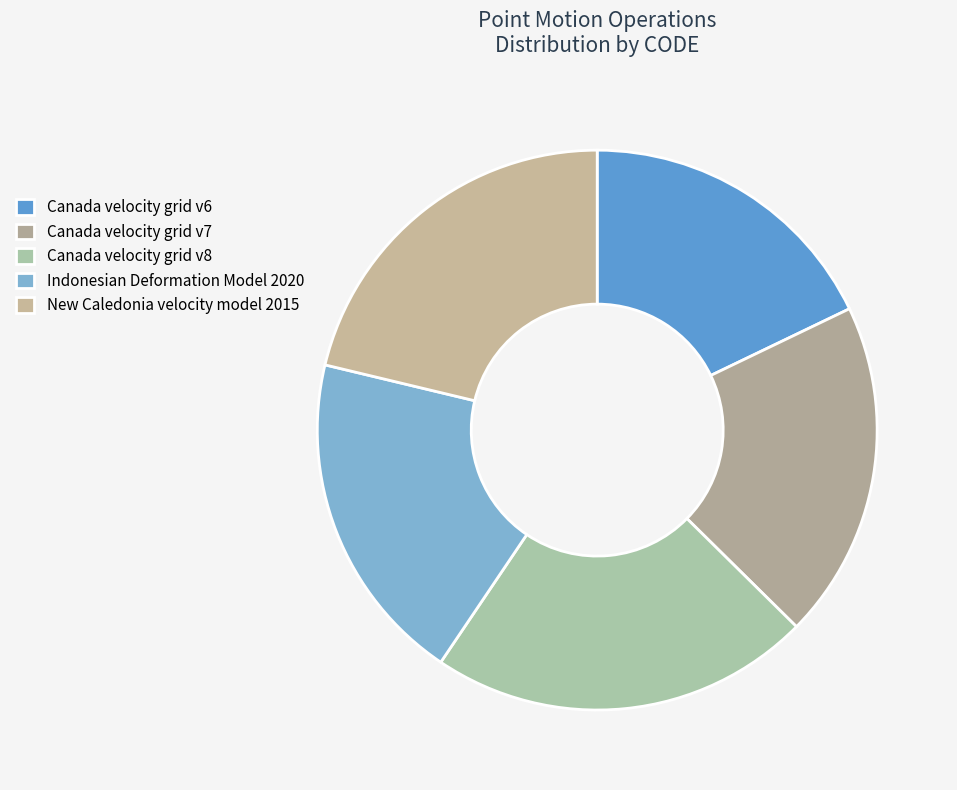

Is New Caledonia velocity model 2015 the majority of the pie?

No